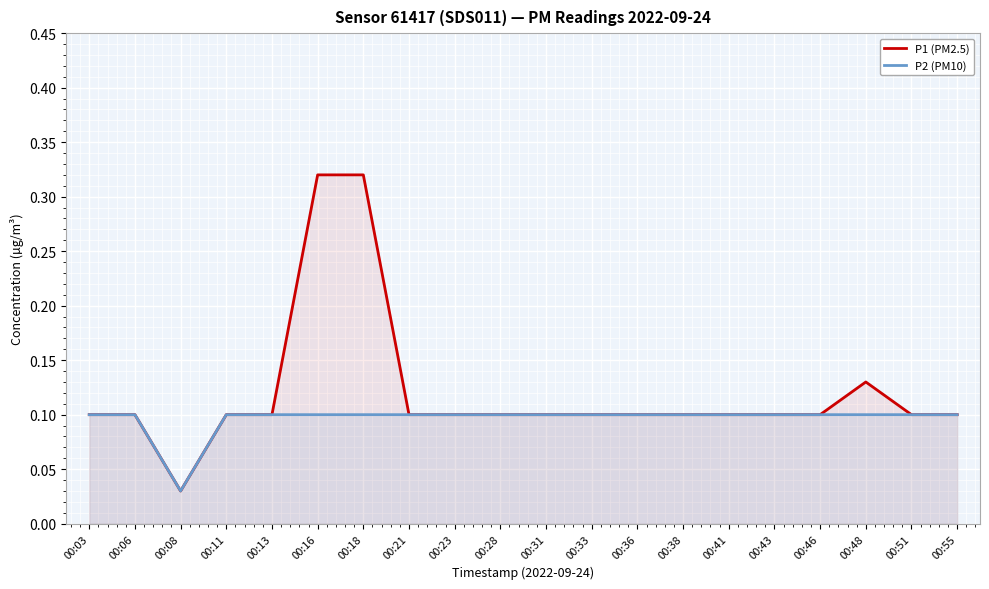

Which series has the largest total across all categories?

P1 (PM2.5)